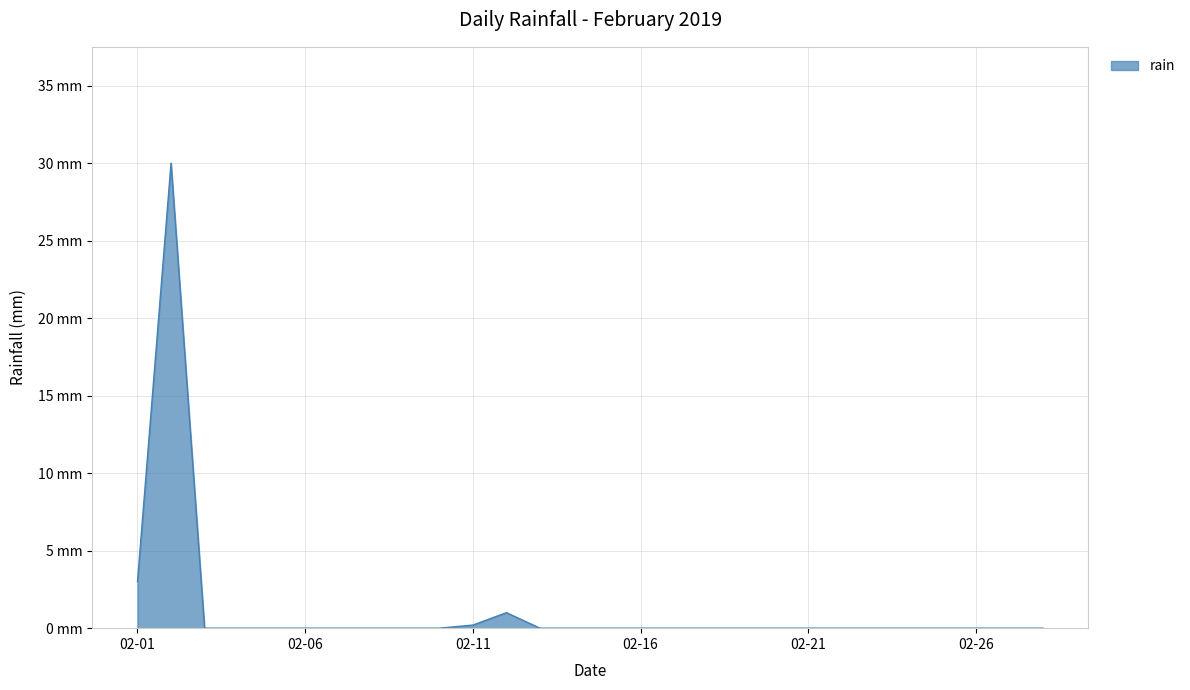

Is this an area chart (filled region under the line)?

Yes